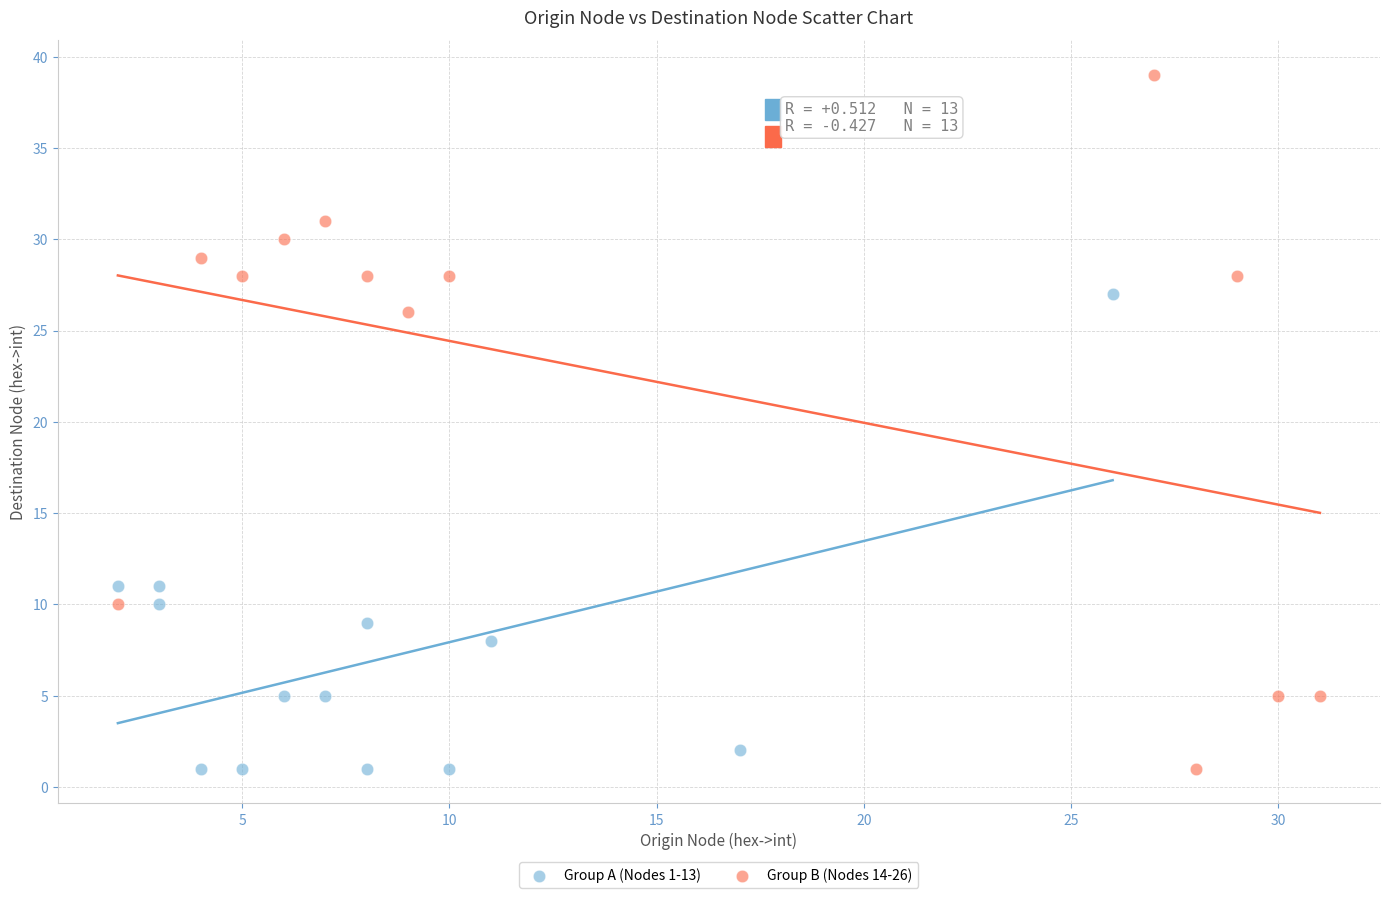

Which series has the largest Y range (max minus min)?

Group B (Nodes 14-26)